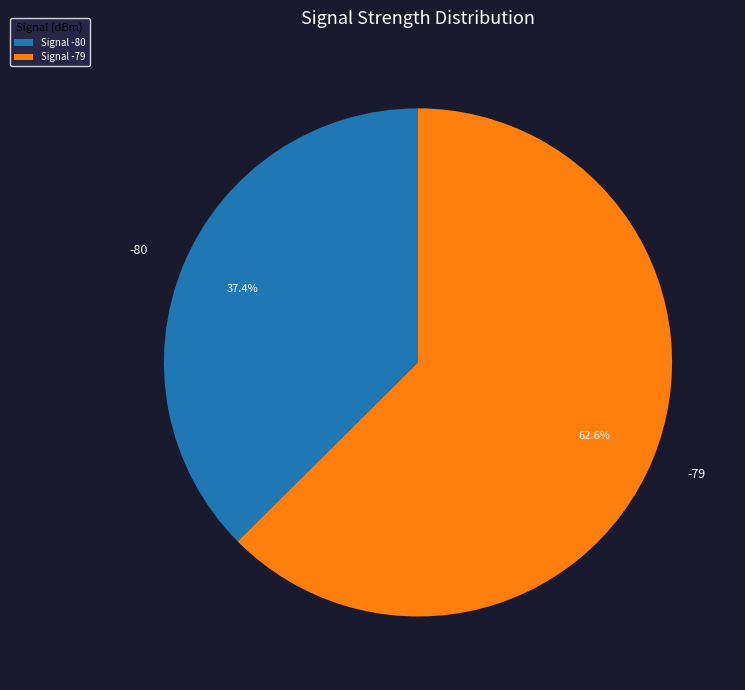

Between -80 and -79, which is larger?

-79